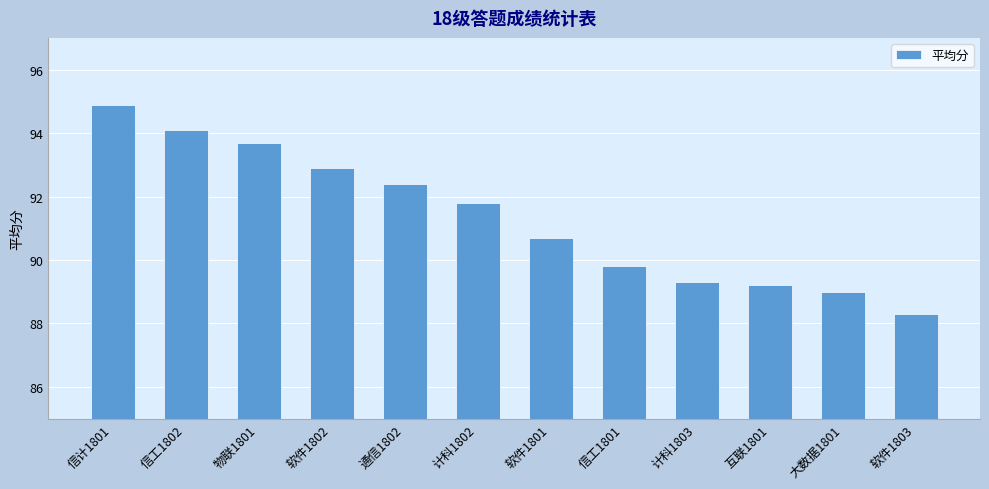

Count the number of values greater than 91.

6